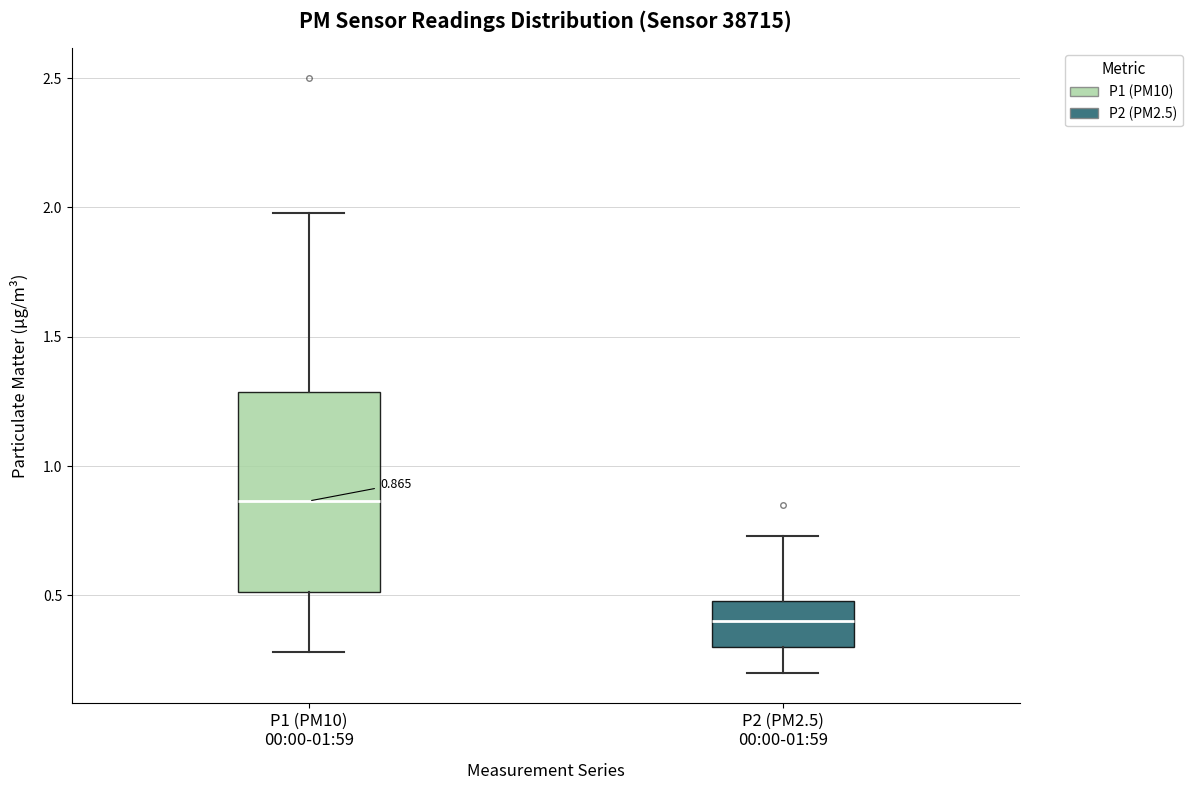

Comparing the boxes themselves (not the whiskers), which one is the tallest?

P1 (PM10) 00:00-01:59